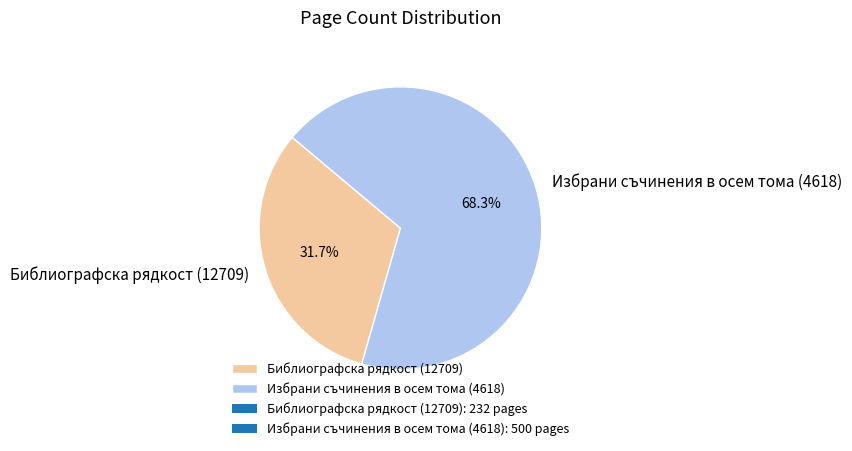

To the nearest percent, what is the difference between the Библиографска рядкост (12709) and Избрани съчинения в осем тома (4618) slice percentages?

37%